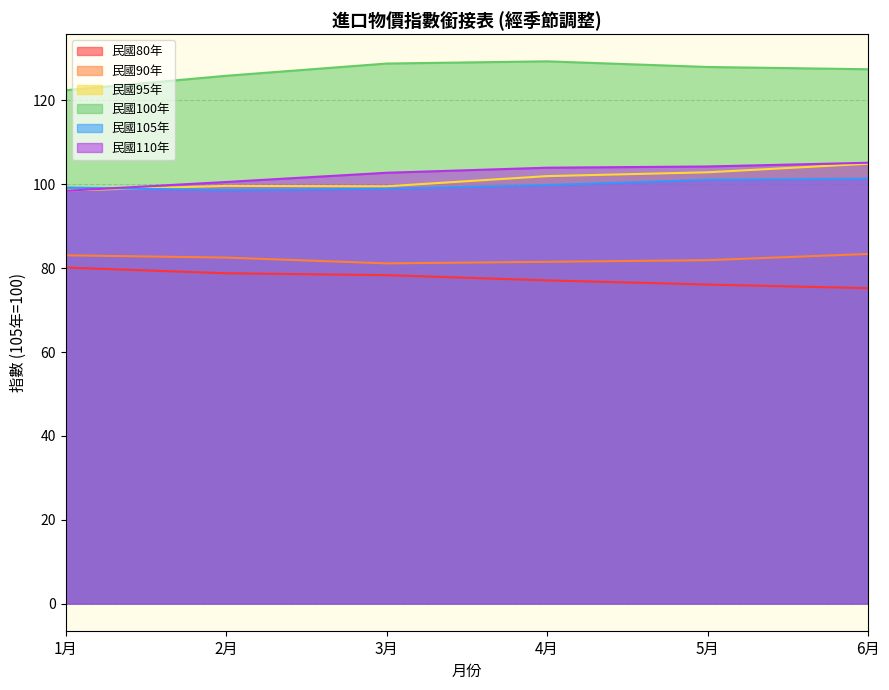

Between 1月 and 6月, which series saw the biggest shift?

民國110年